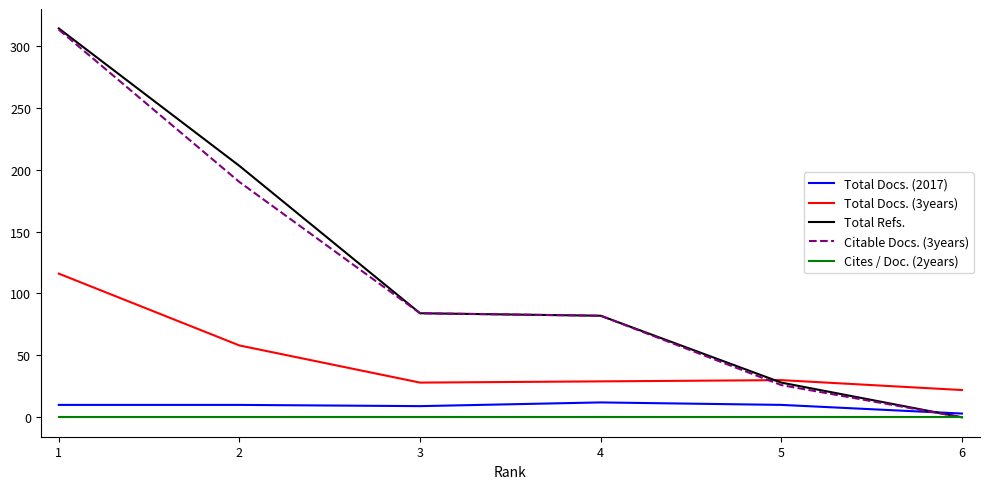

What is the total value across all series at 6?

25